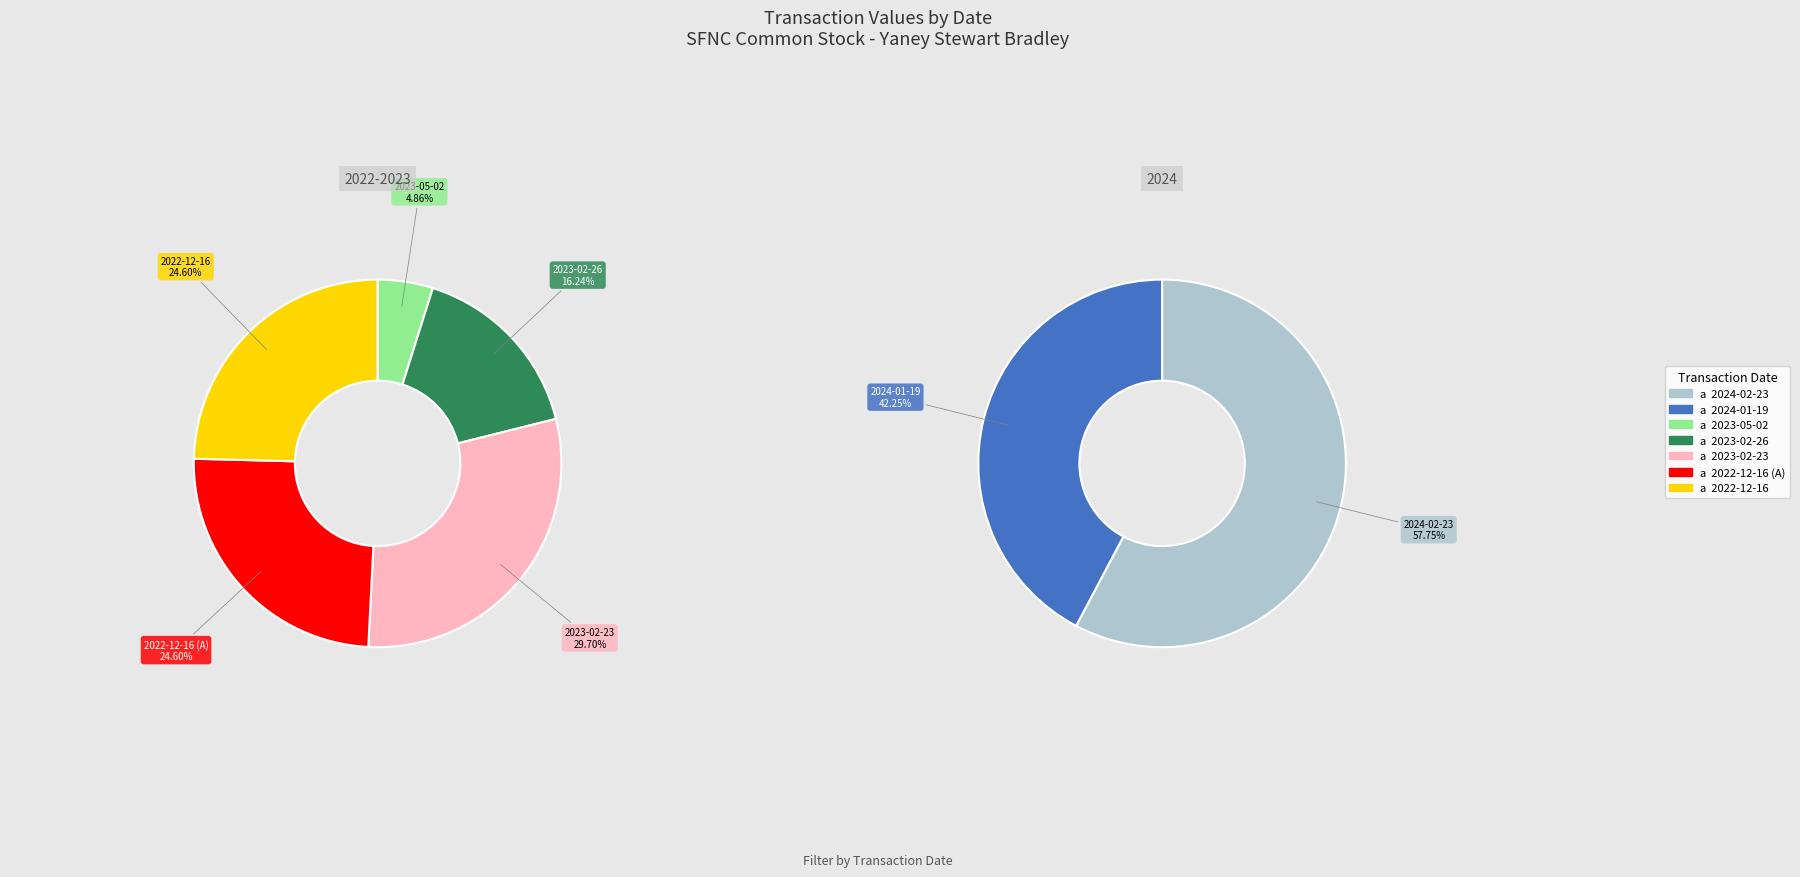

How many slices are in this pie chart?

7